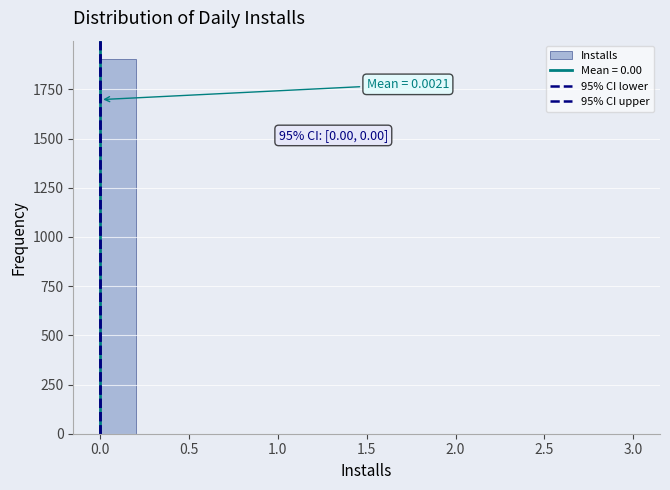

Over which range of the x-axis is the bar tallest?

0.0 to 0.2